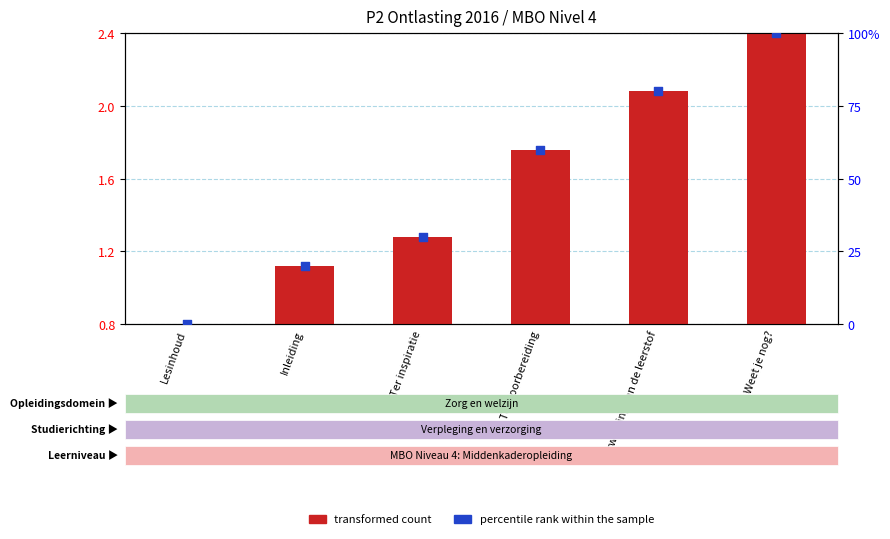

At which category is the sum across all series the highest?

Weet je nog?